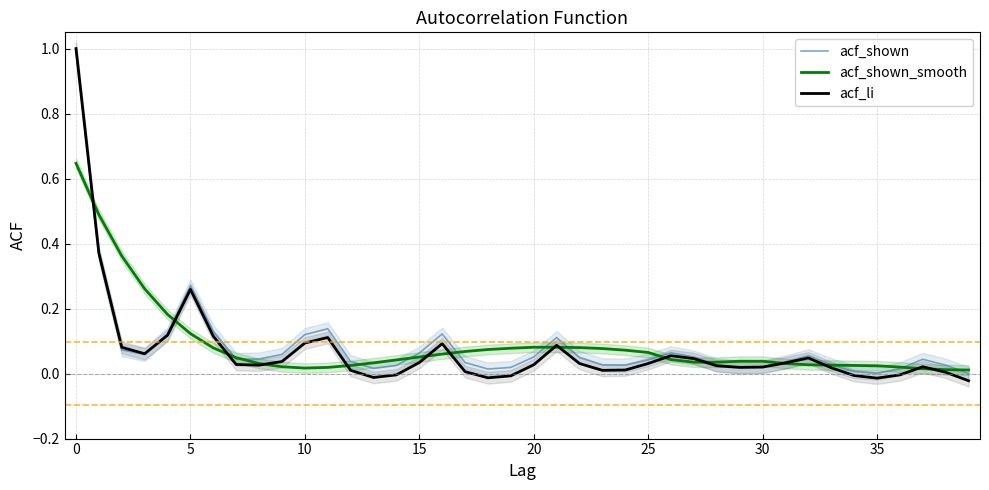

What is the difference between the maximum and minimum values in the acf_shown_smooth series?

0.6